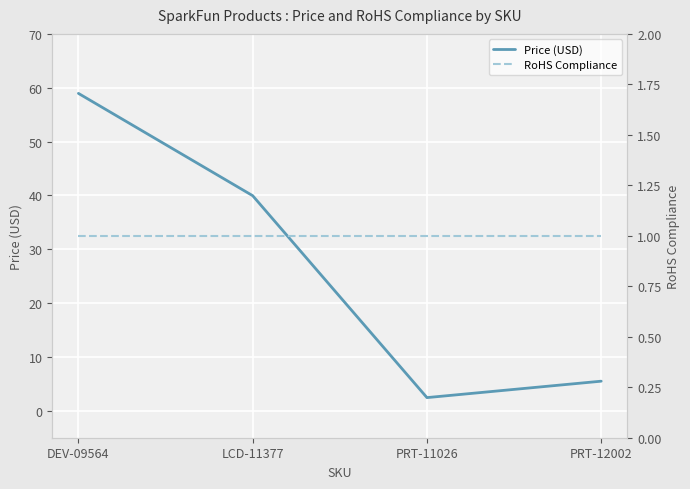

True or false: RoHS Compliance has a value of 1.0 at PRT-11026.

True